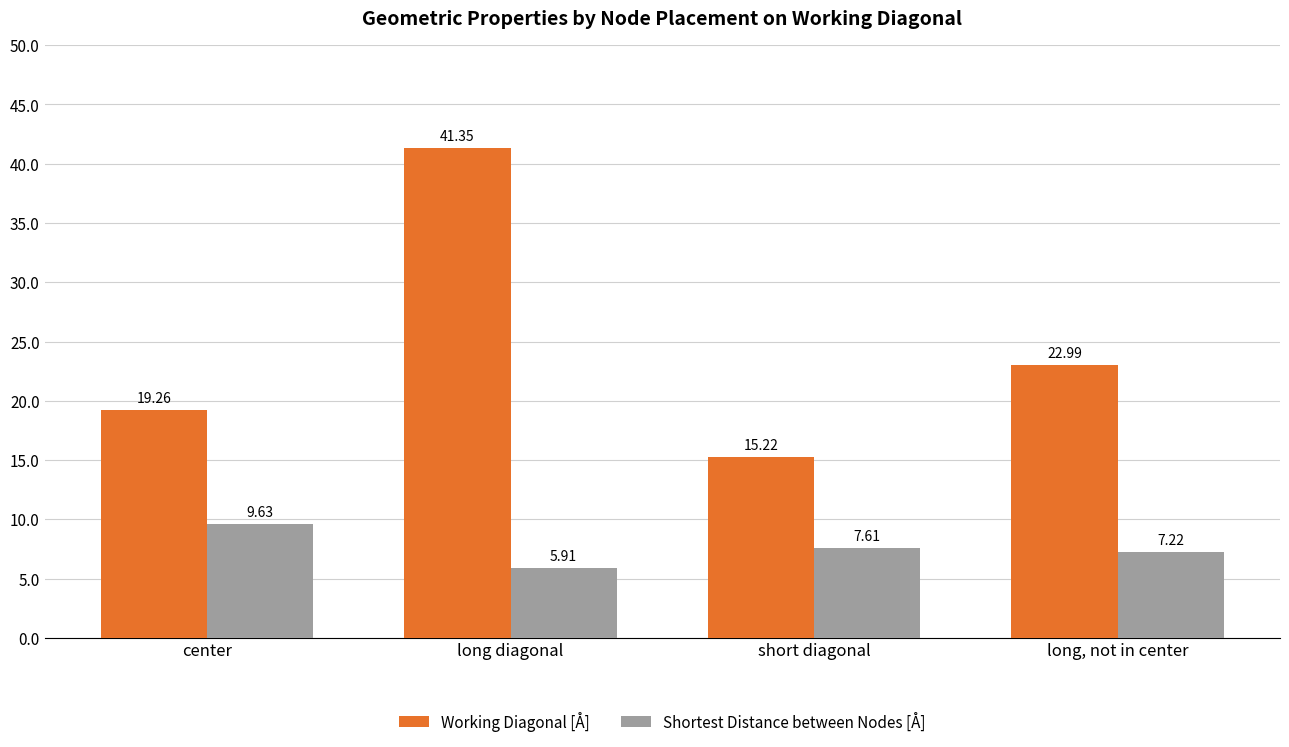

Which series has the largest total across all categories?

Working Diagonal [Å]